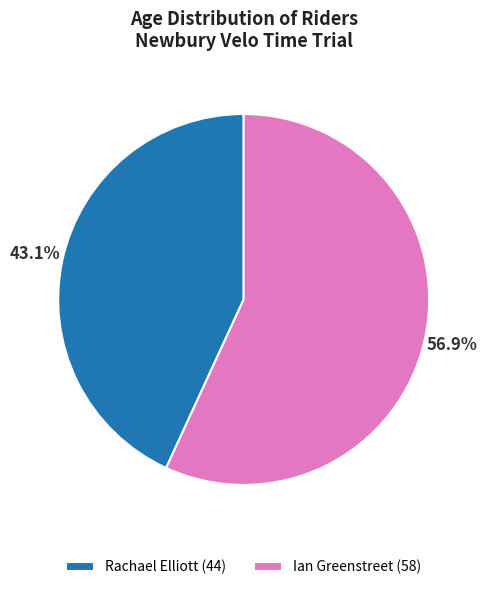

True or false: Ian Greenstreet accounts for 69% of the total.

False